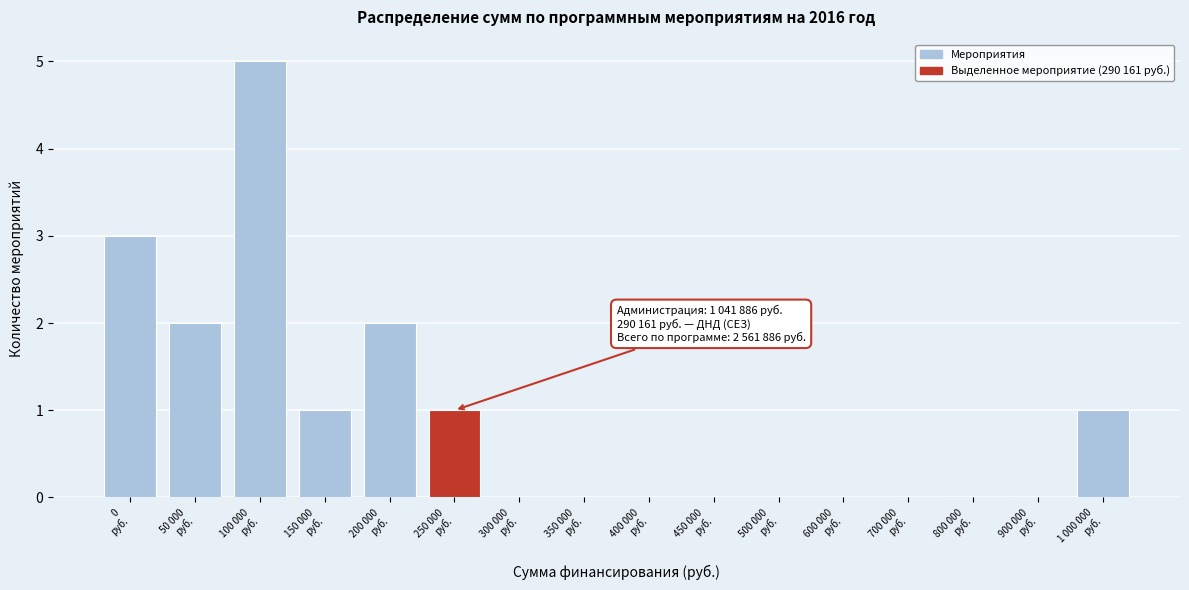

What is the sum of all values?

15